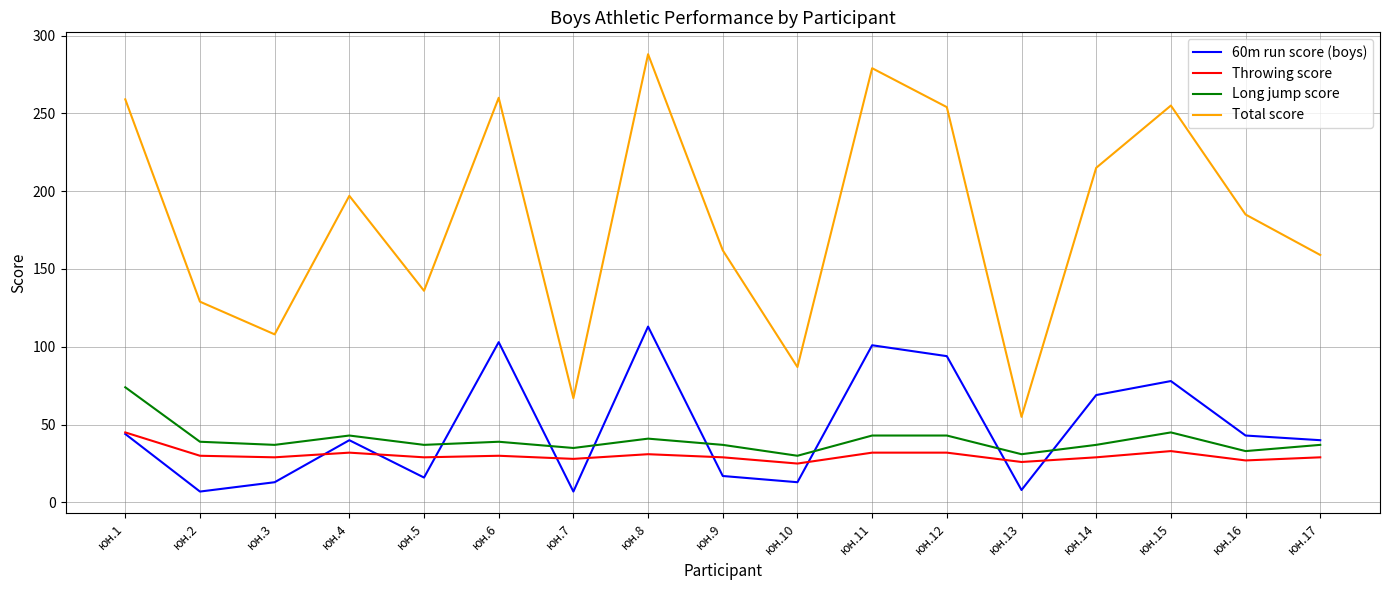

Which label corresponds to the largest value in the chart?

юн.8